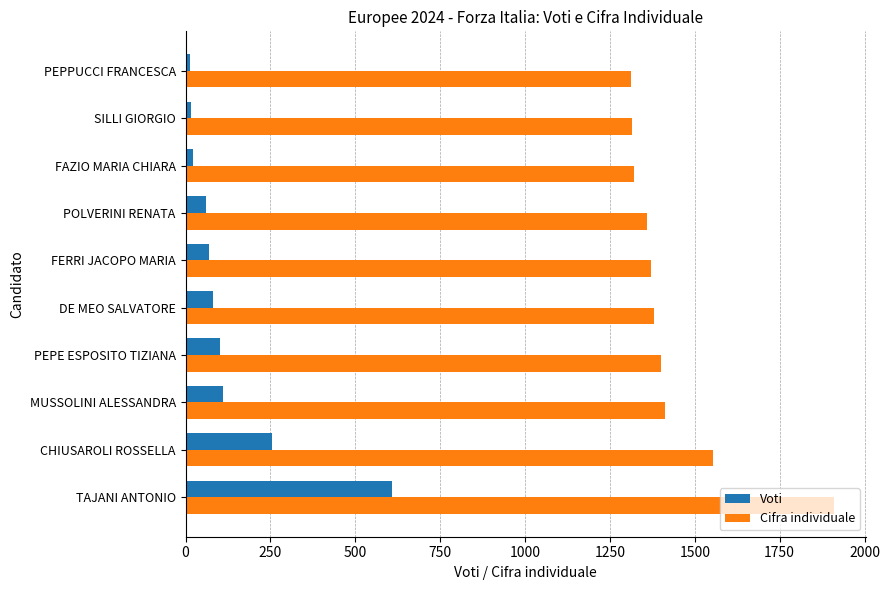

What is the maximum value shown in the chart?

1909